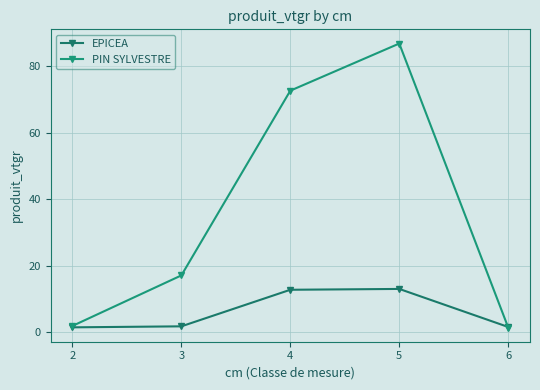

What is the spread (max minus min) of values at 6?

0.2